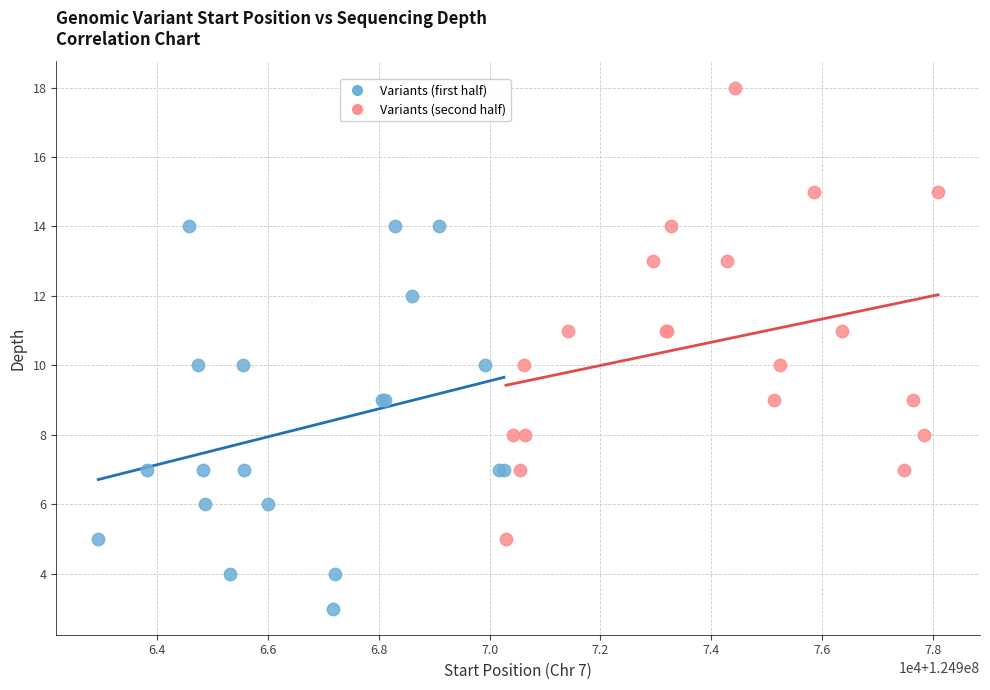

Which series reaches the maximum Y coordinate?

Variants (second half)